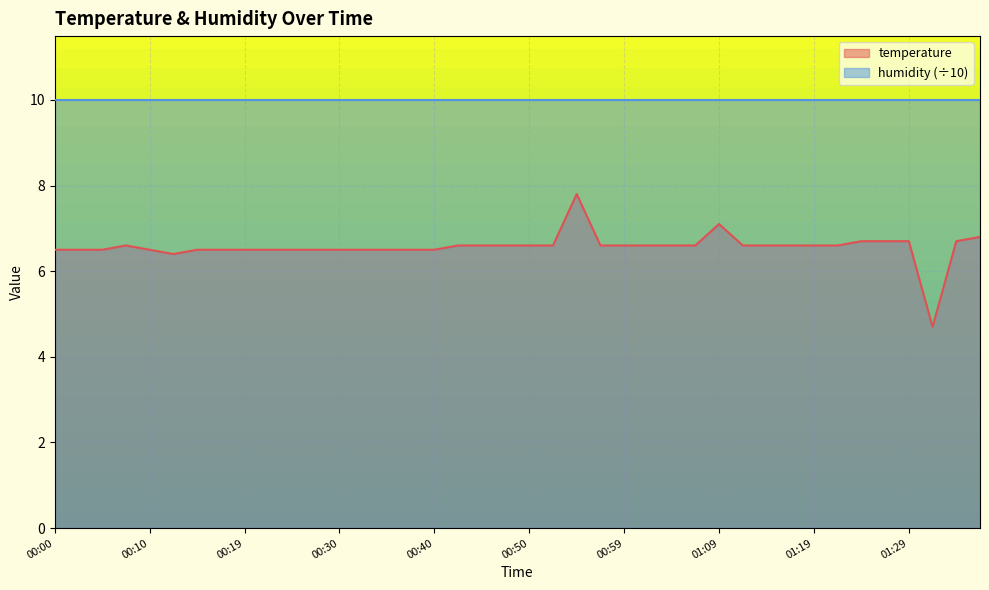

What is the change in value from 00:02 to 00:59?

+0.1